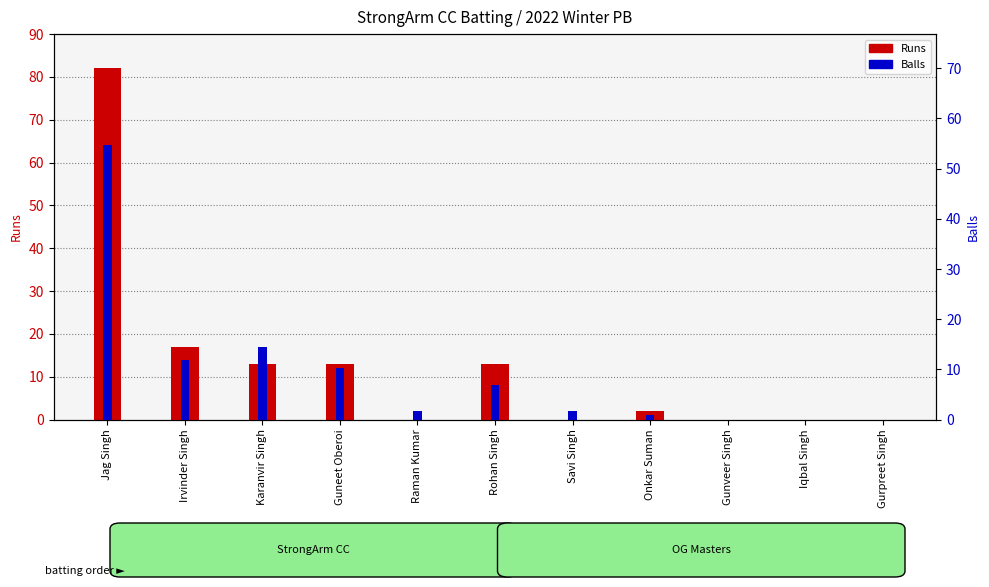

True or false: Runs has a value of -47 at Gurpreet Singh.

False